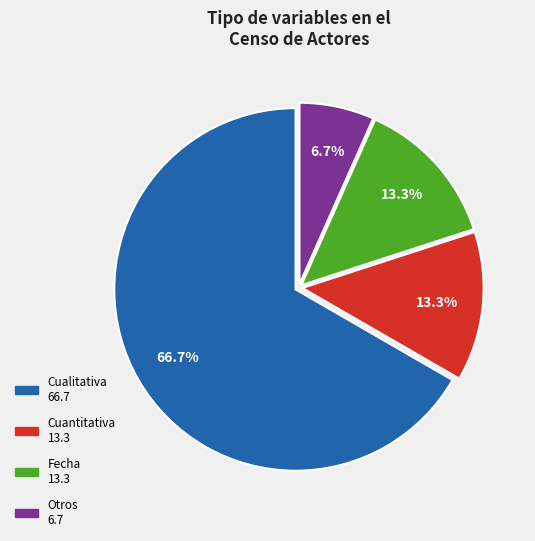

Does any single category account for the majority?

Yes